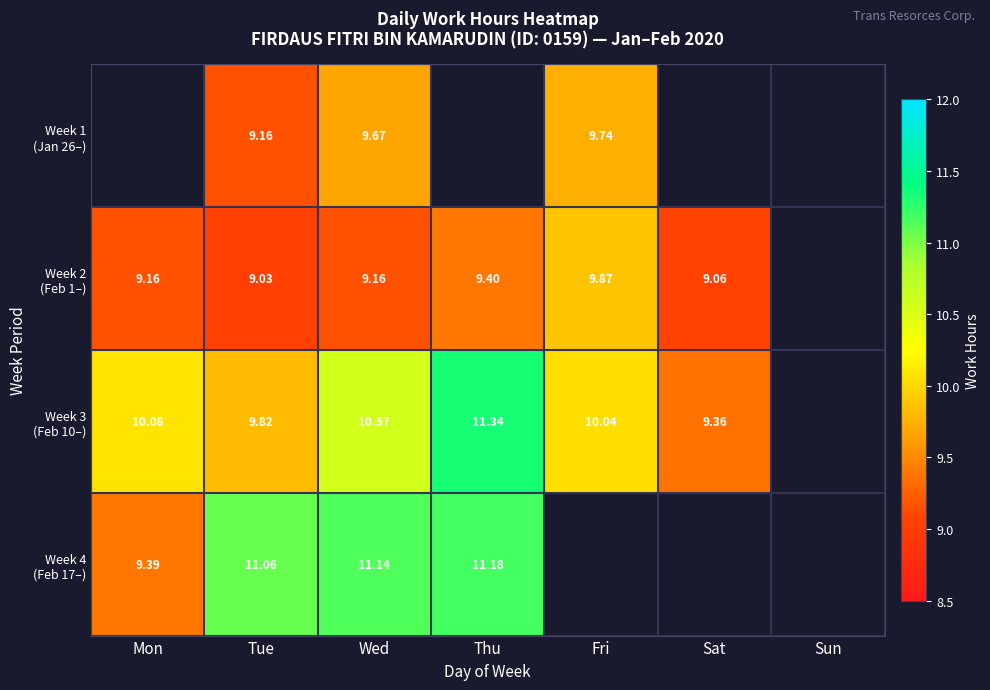

What is the lowest value of the Week 2 (Feb 1–) series?

9.0